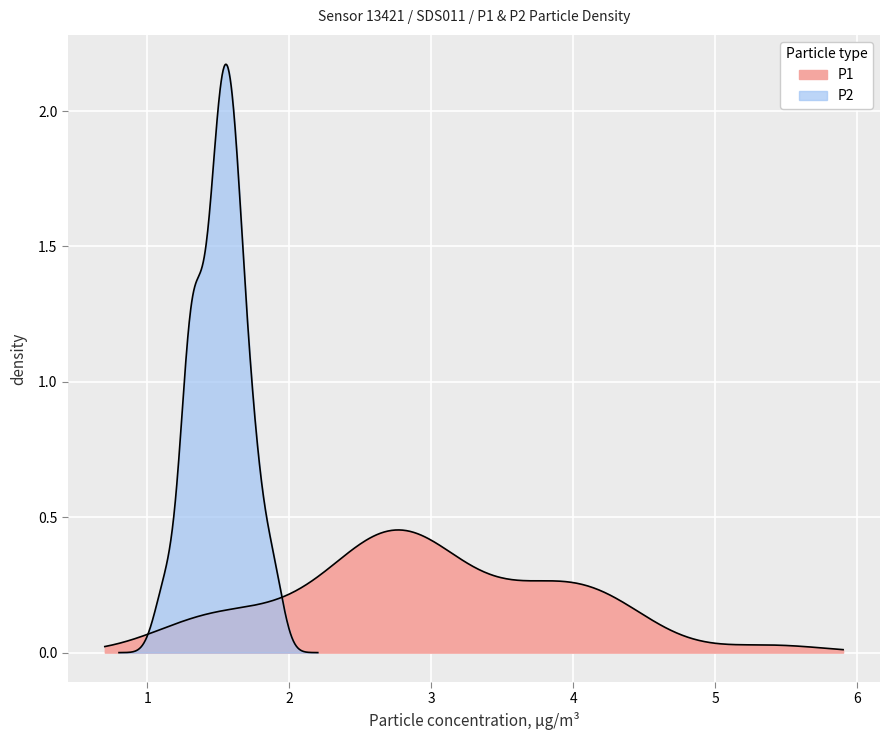

Which series changed the most between 15 and 35?

P1